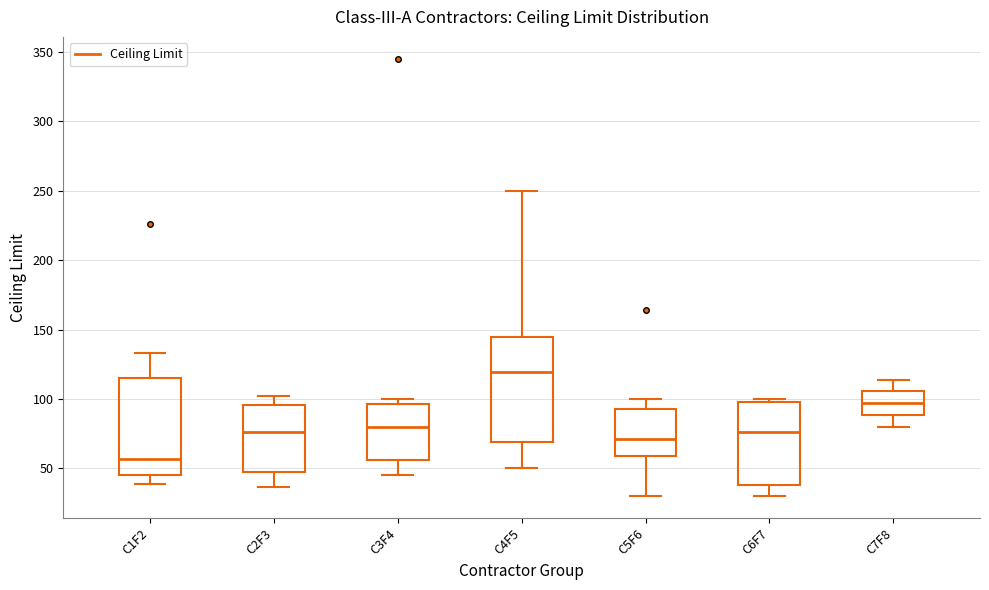

Where does the lower whisker of the box for C4F5 end on the y-axis? The values are not printed on the chart, so give them approximately, as read against the axis.

50